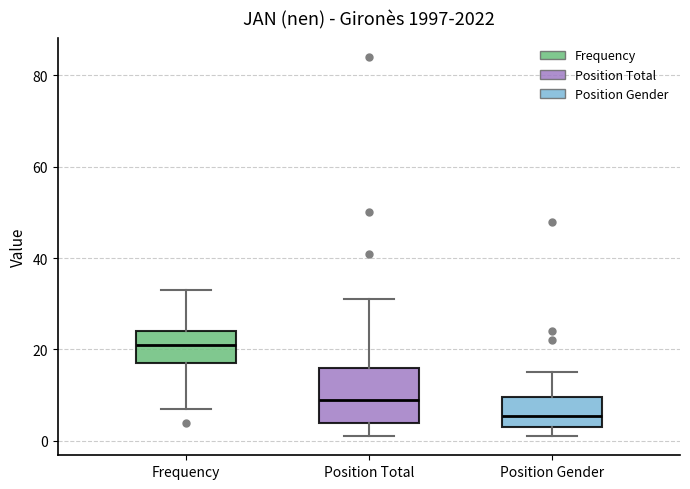

Reading left to right, read every box against the y-axis: the position of its median line, the range the box covers, and the ends of its whiskers. The values are not printed on the chart, so give them approximately, as read against the axis.

Frequency: median 22, box 18 to 24, whiskers 8 to 34
Position Total: median 10, box 4 to 16, whiskers 2 to 32
Position Gender: median 6, box 4 to 10, whiskers 2 to 16